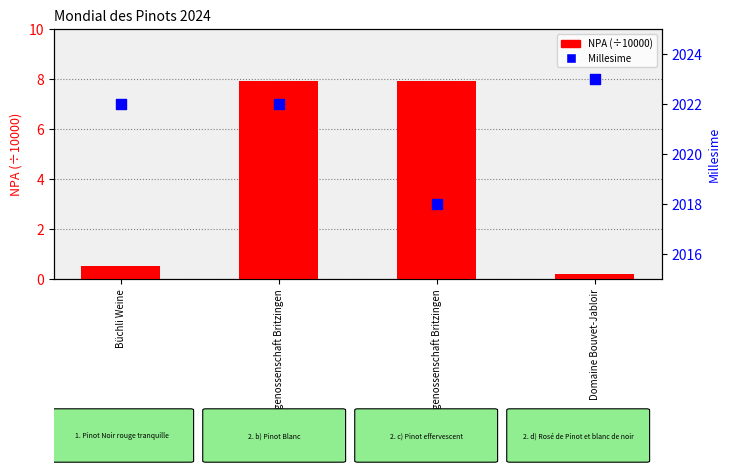

Which series has the largest total across all categories?

Millesime